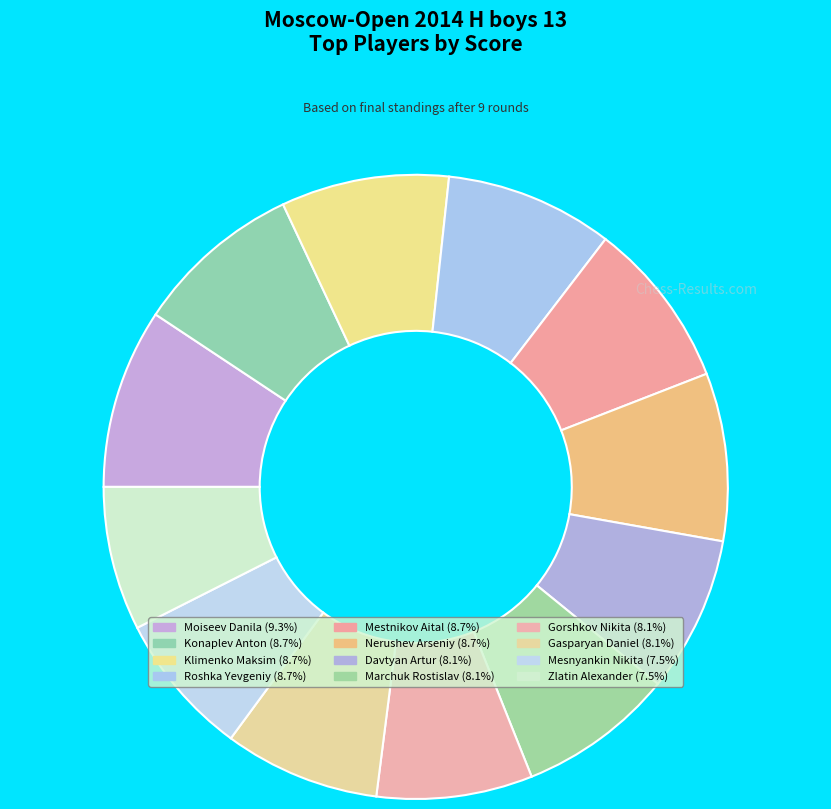

Rank the categories by value from lowest to highest.

Mesnyankin Nikita, Zlatin Alexander, Davtyan Artur, Marchuk Rostislav, Gorshkov Nikita, Gasparyan Daniel, Konaplev Anton, Klimenko Maksim, Roshka Yevgeniy, Mestnikov Aital, Nerushev Arseniy, Moiseev Danila